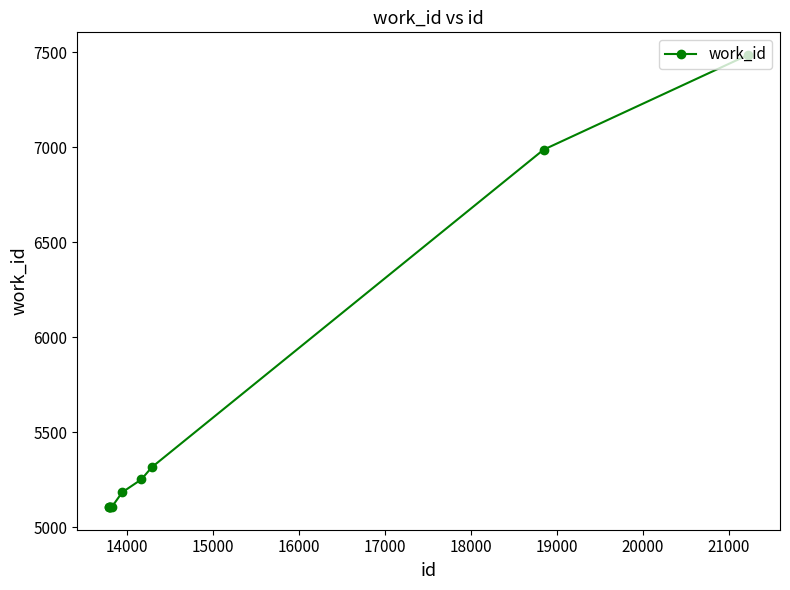

How many values are below 5184?

5